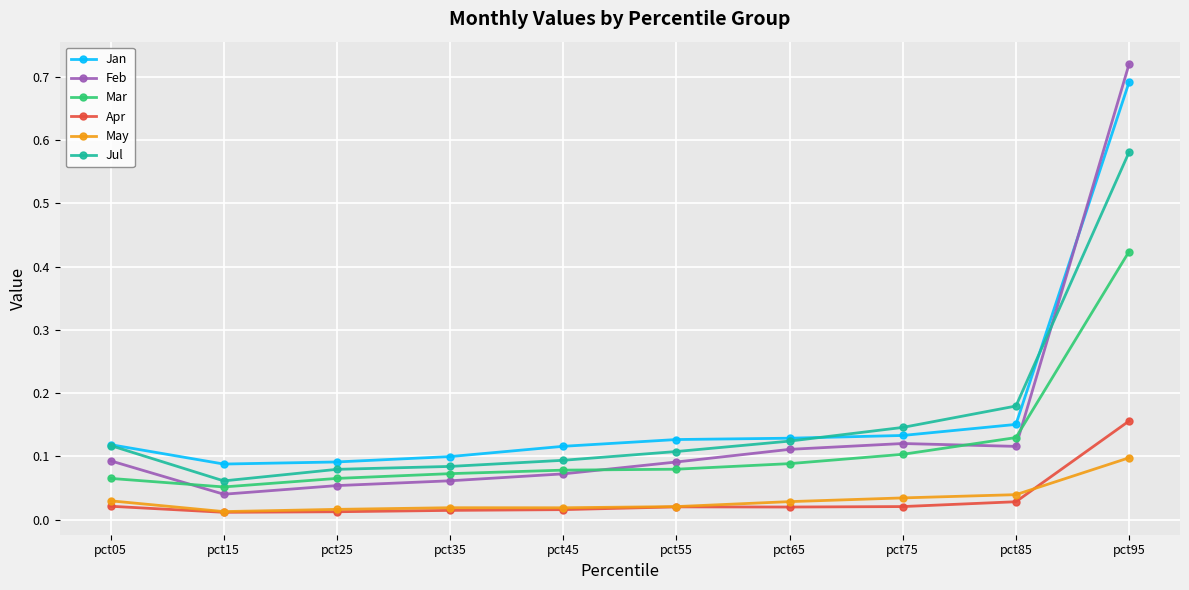

True or false: Mar and Apr intersect in this chart.

False